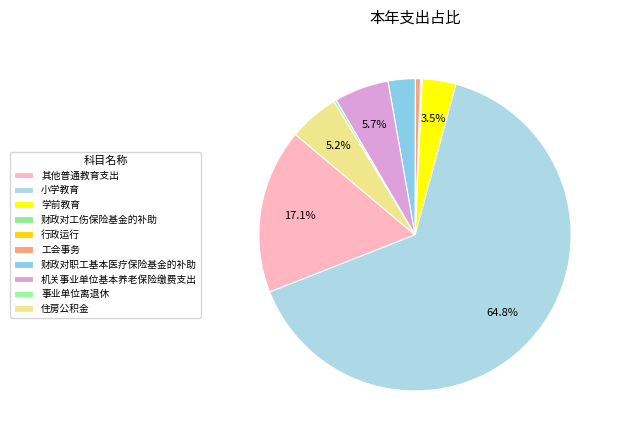

To the nearest percent, what portion does 学前教育 represent?

3%